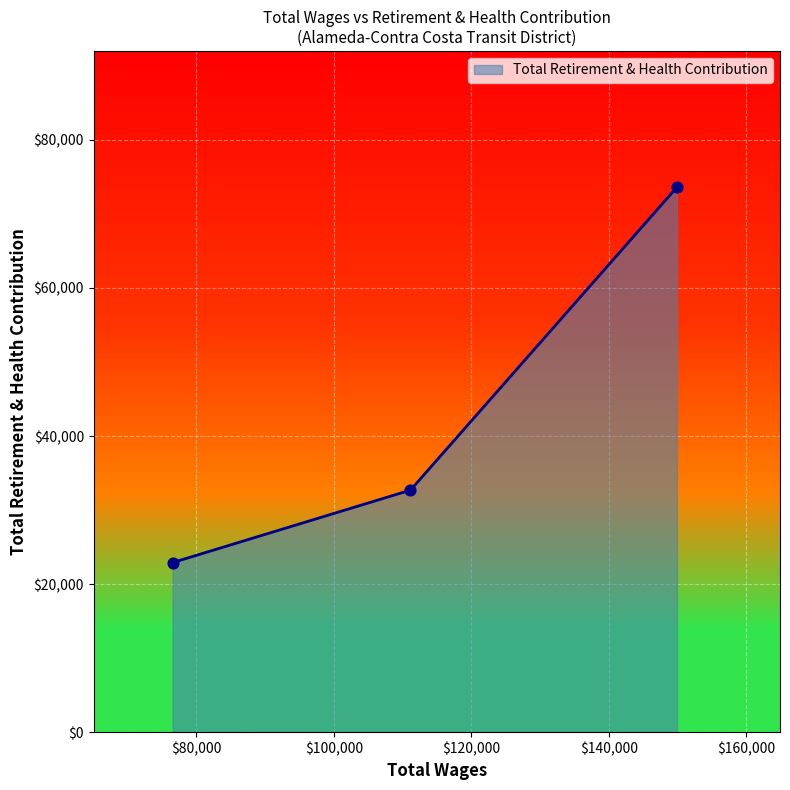

What is the difference between the maximum and second lowest values?

40920